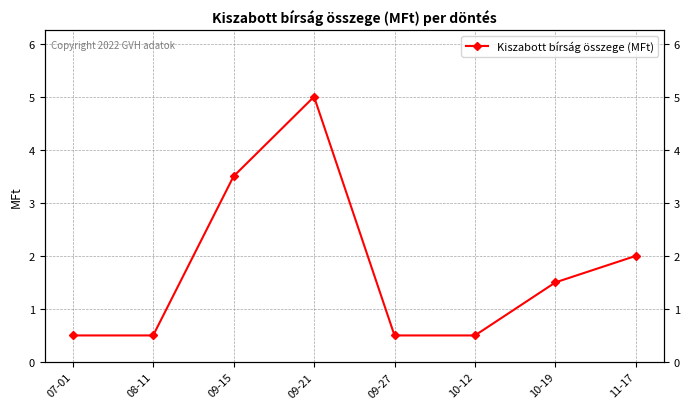

Count the number of data series in this chart.

1